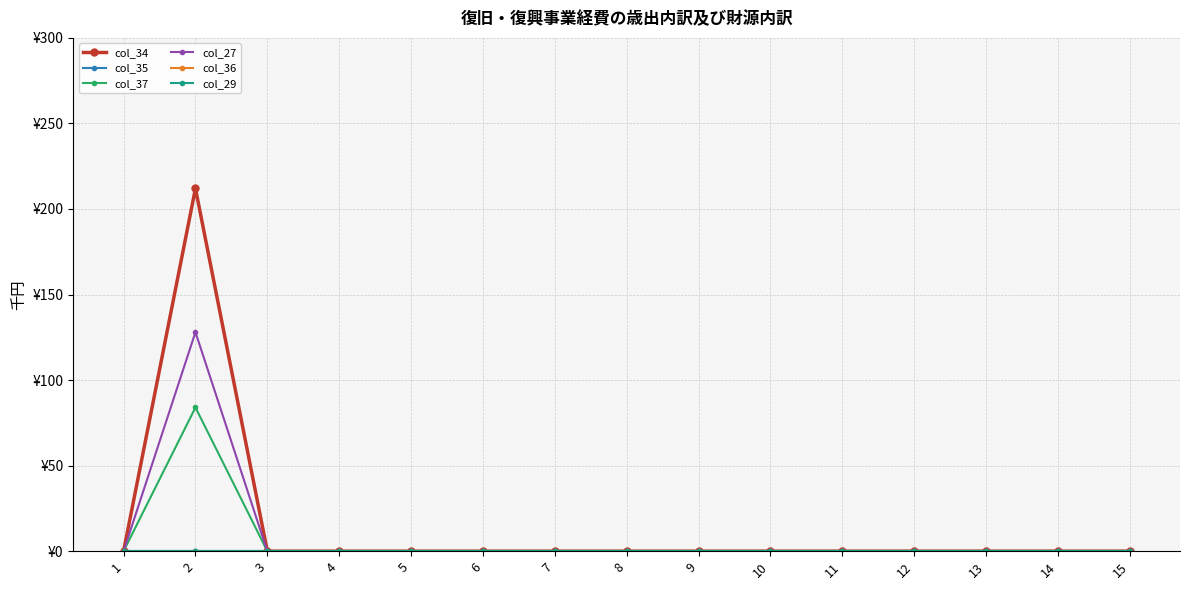

Does the chart have visible grid lines?

Yes